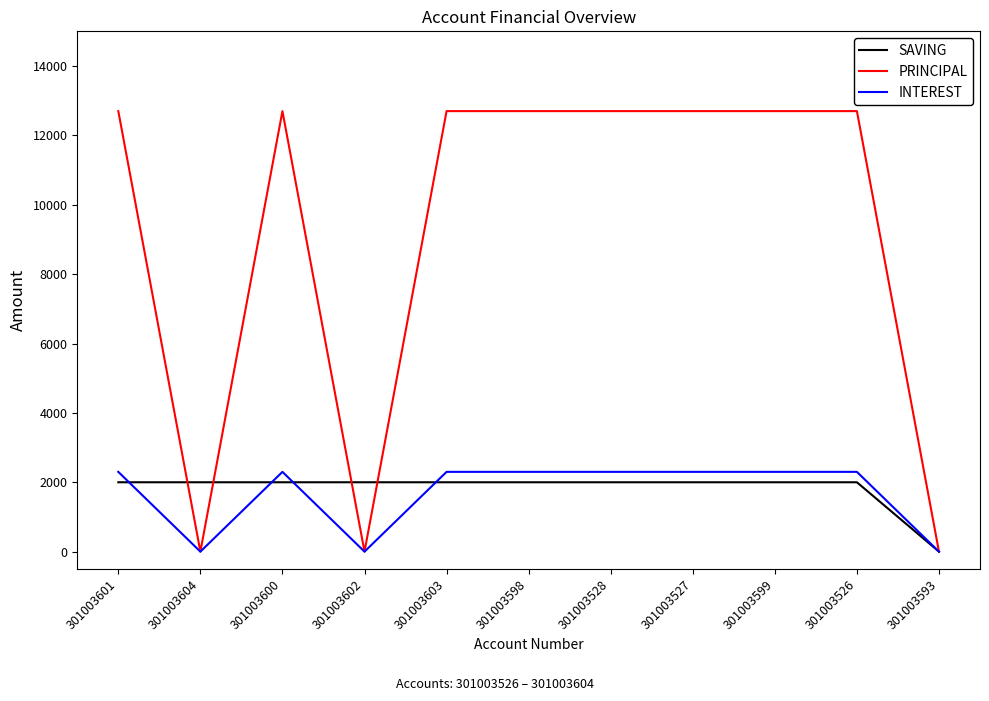

What is the total value across all series at 301003527?

17000